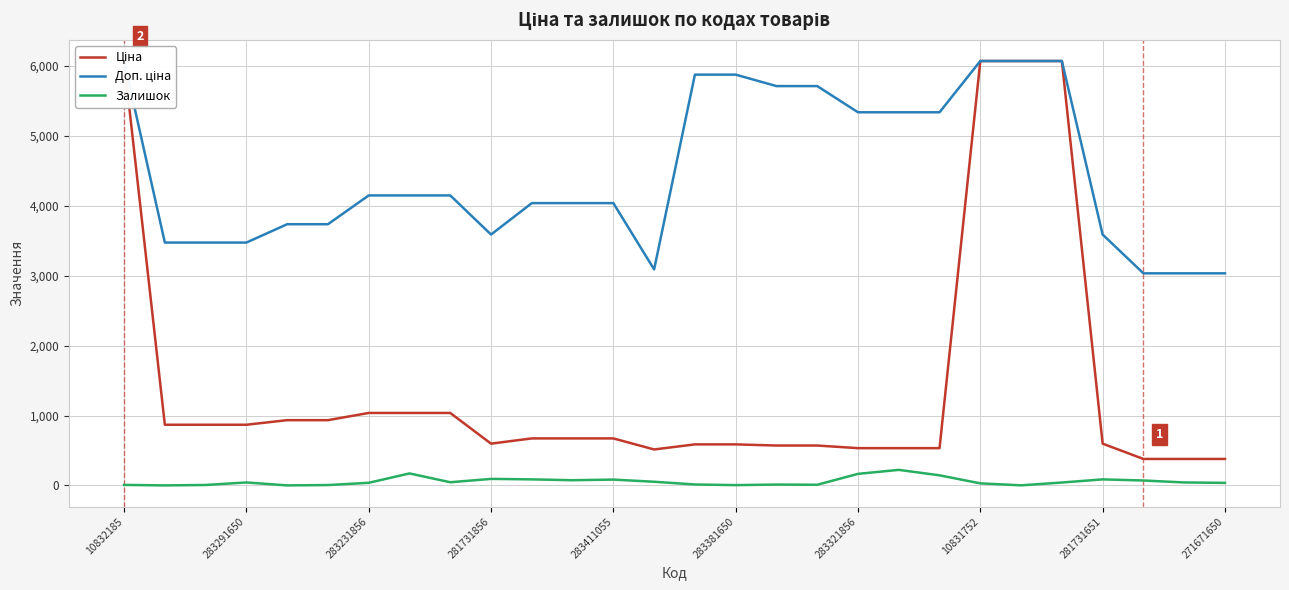

True or false: Доп. ціна and Ціна cross at least once.

False